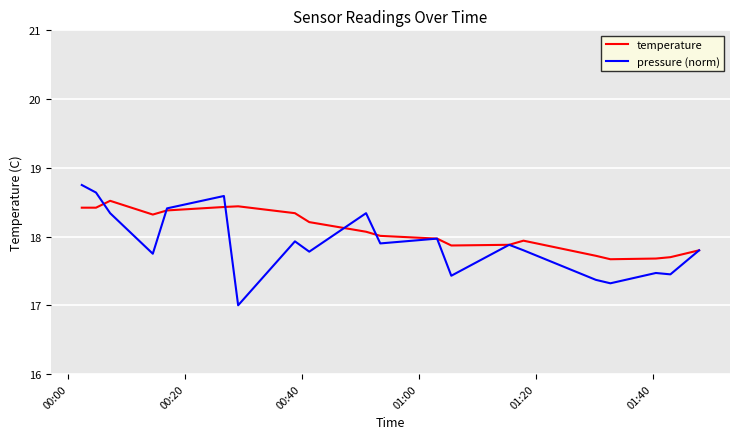

What is the minimum value shown in the chart?

17.0